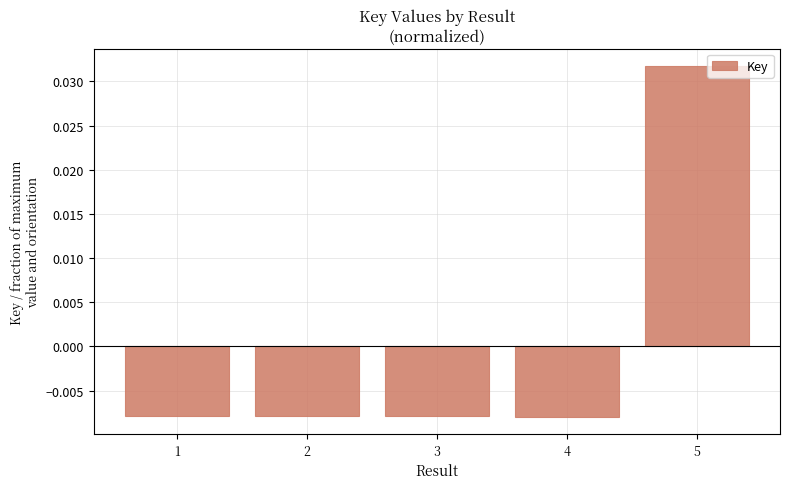

At which label does the data first exceed 0?

5